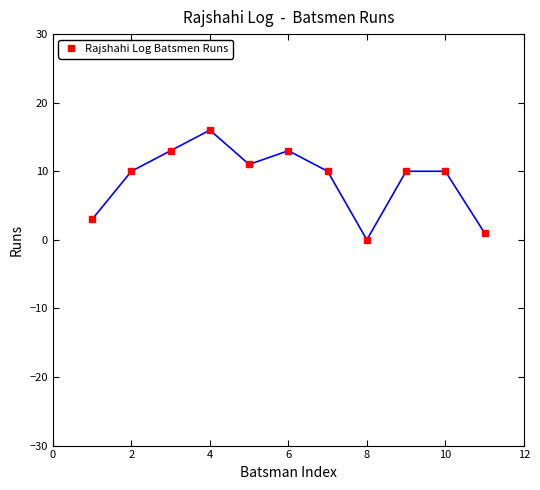

Reading right to left, list all the values displayed in this chart.

1	10	10	0	10	13	11	16	13	10	3